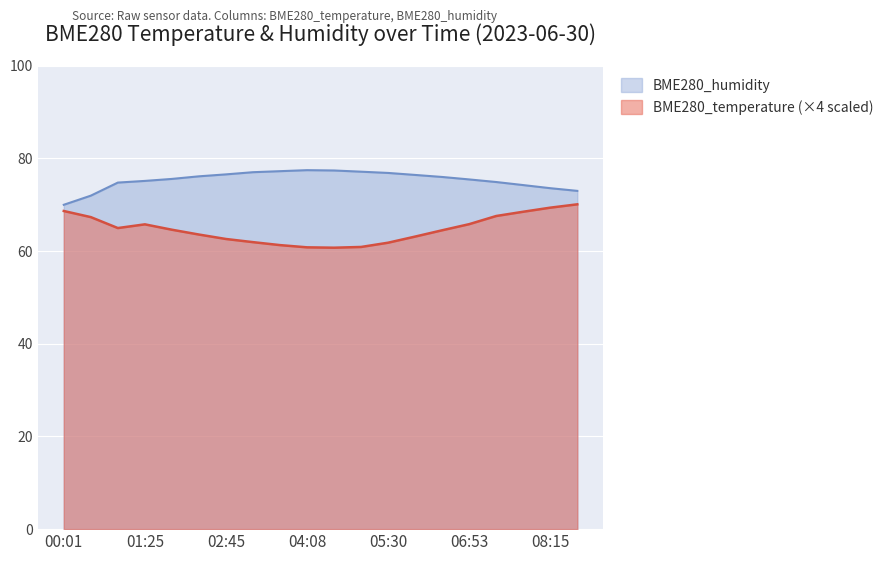

How many lines are shown in the chart?

2